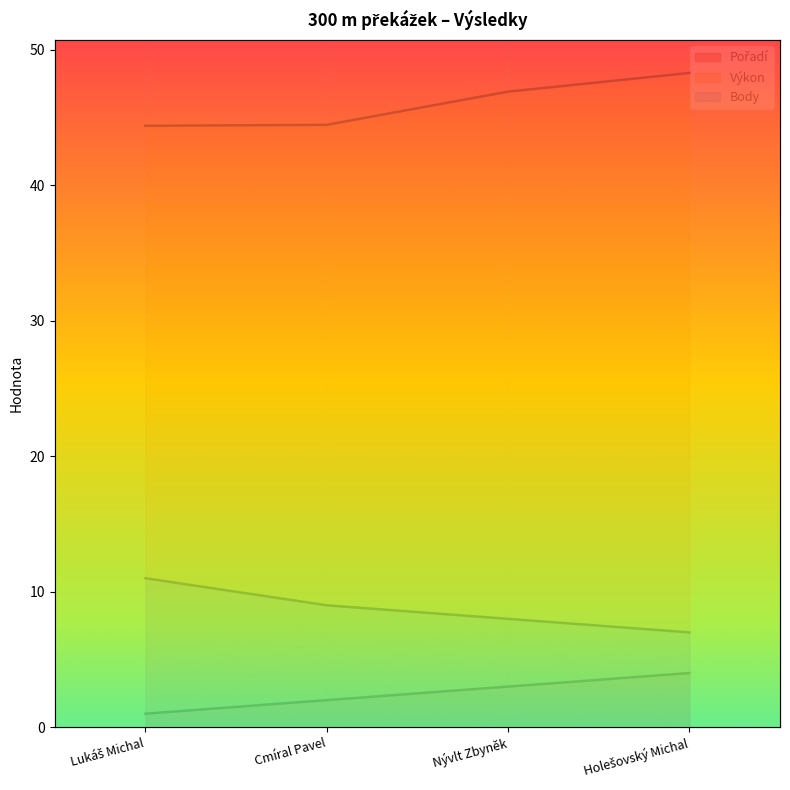

Which category has the lowest value in the Výkon series?

Lukáš Michal